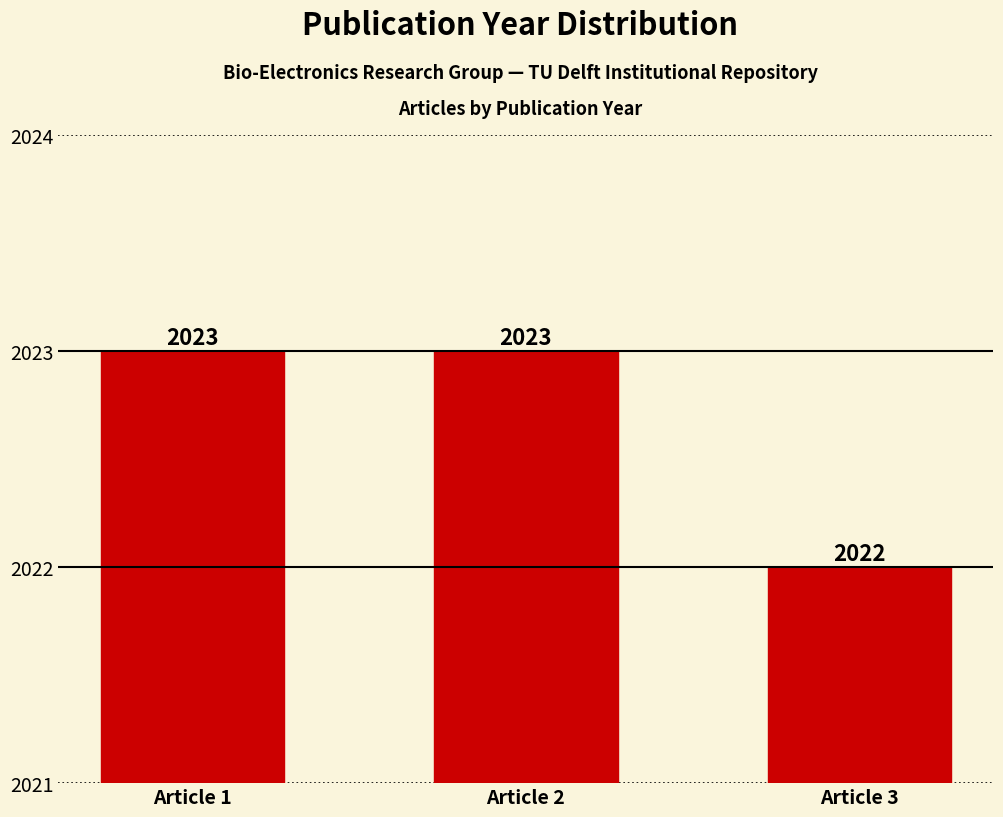

What is the sum of all values?

6068